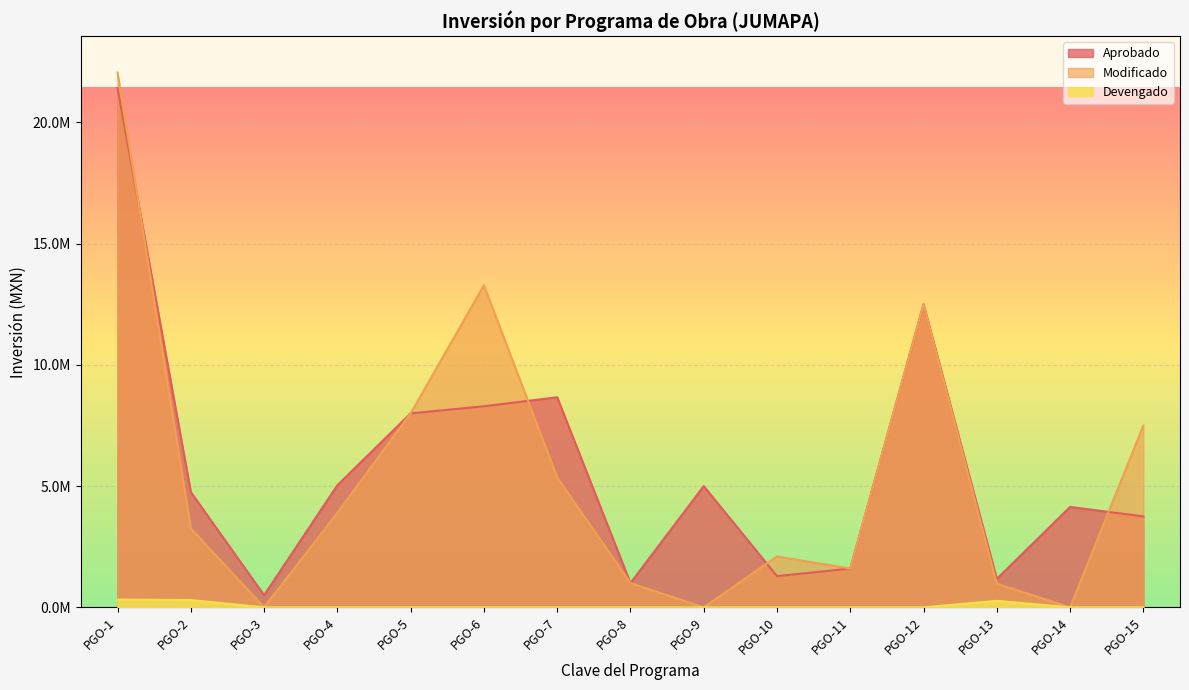

Reading left to right, what are all the values shown in this chart?

Aprobado: 21423689.4	4755273.2	500000.0	5036478.0	8000000.0	8293971.9	8665287.5	1000000.0	5000000.0	1287000.0	1600000.0	12500000.0	1173523.9	4141718.7	3750000.0
Modificado: 22058131.6	3255273.2	0.0	3900000.0	8000000.0	13286437.2	5356400.0	1000000.0	0.0	2100000.0	1600000.0	12500000.0	973523.9	0.0	7500000.0
Devengado: 320763.8	299949.9	0.0	0.0	0.0	0.0	0.0	0.0	0.0	0.0	0.0	0.0	268245.4	0.0	0.0